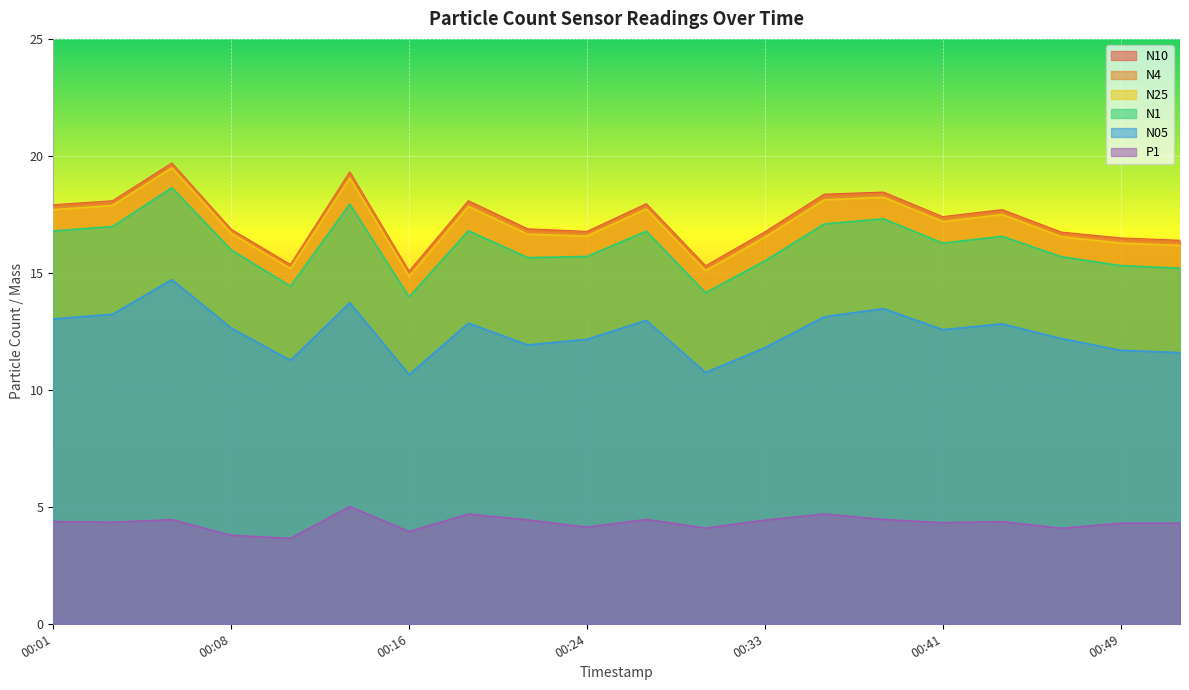

What is the difference between the highest and lowest values at 00:41?

13.1